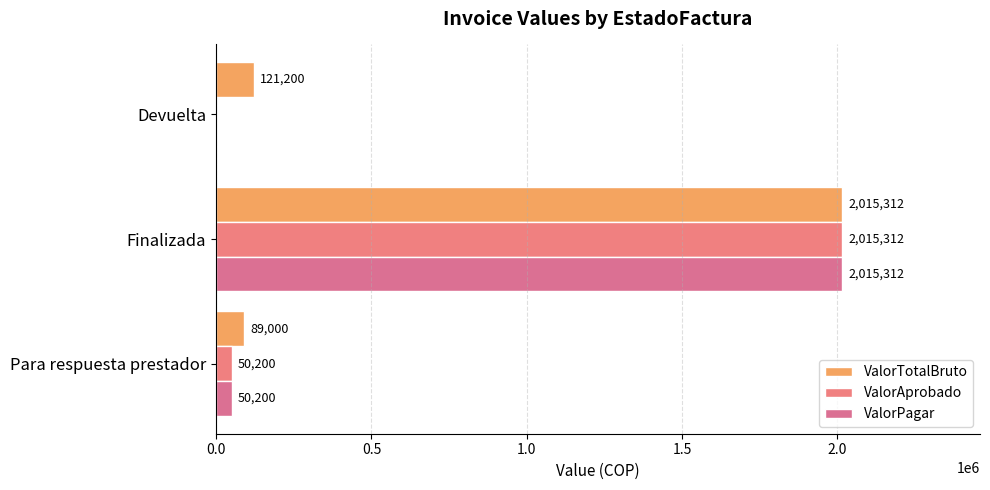

At which category is the sum across all series the highest?

Finalizada